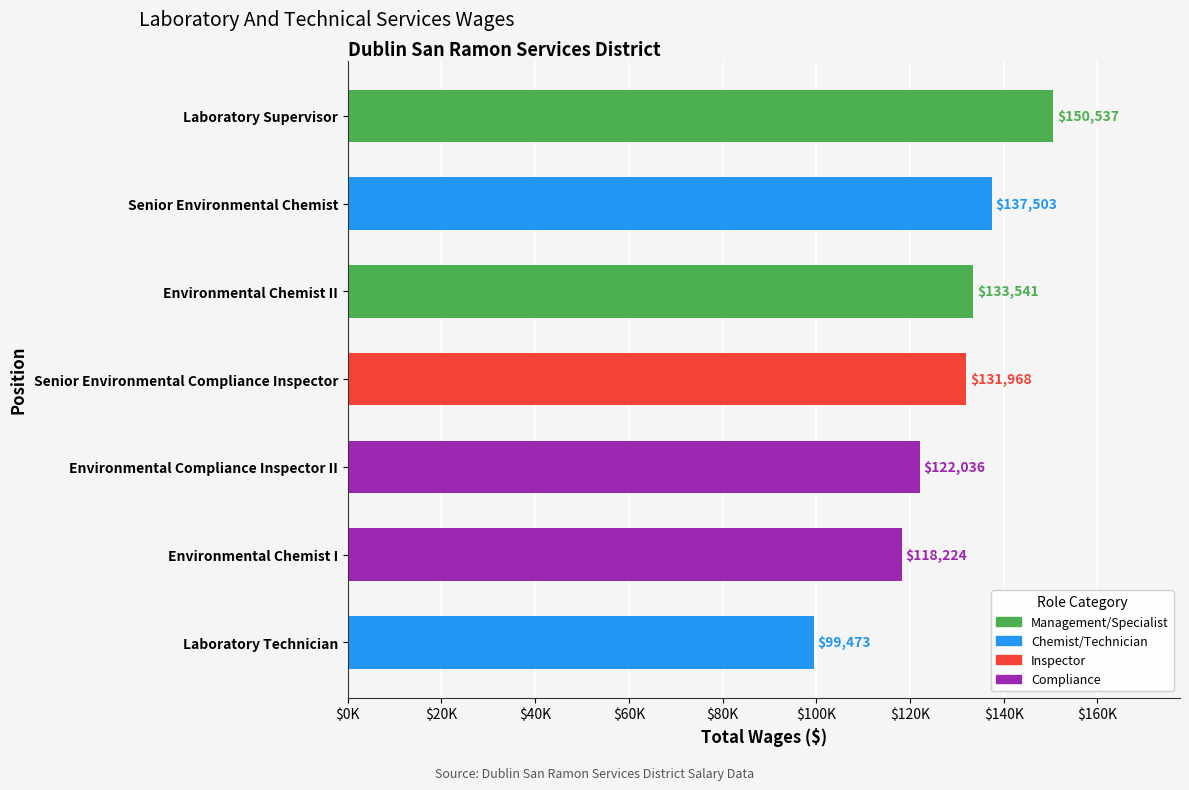

What is the smallest value displayed?

99473